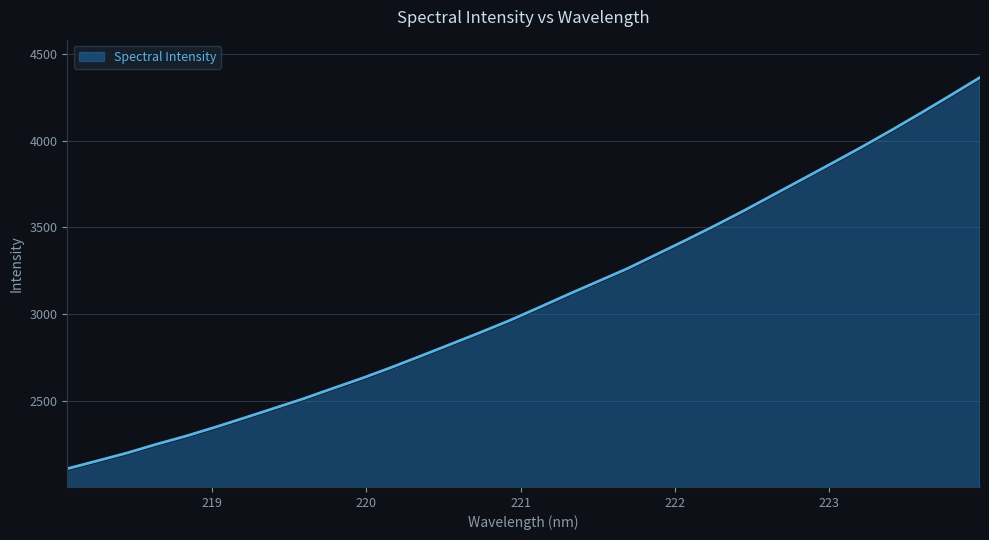

What is the greatest value displayed?

4364.6